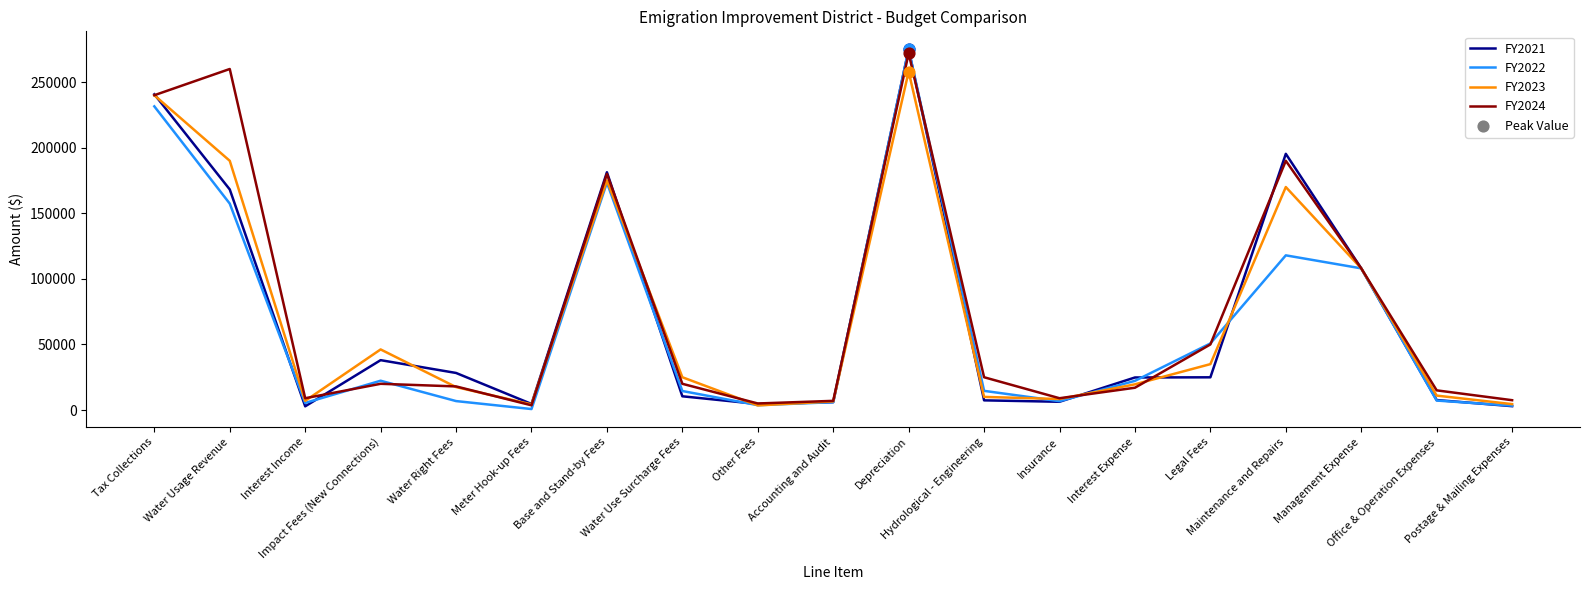

What is the maximum value shown in the chart?

275000